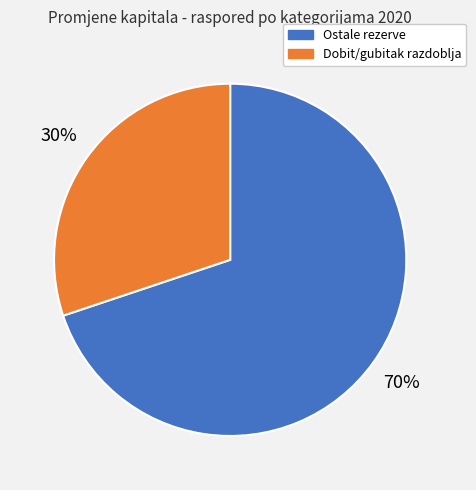

Is there any slice that represents more than half of the pie?

Yes